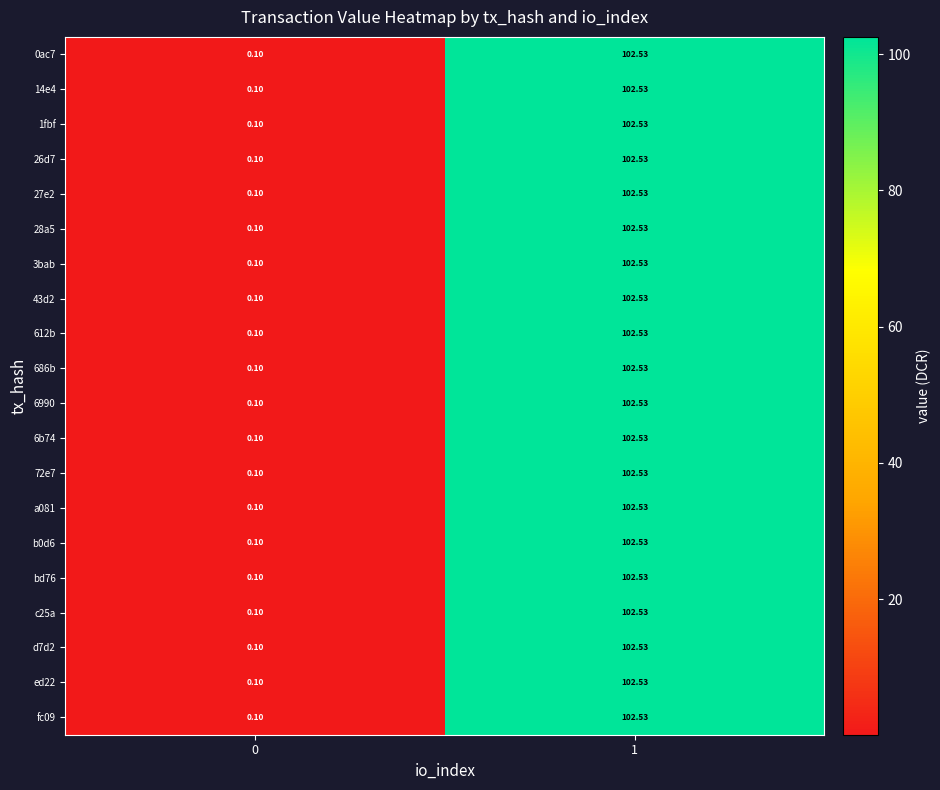

Is the value of 27e2 at 0 greater than the value of 43d2 at 1?

No